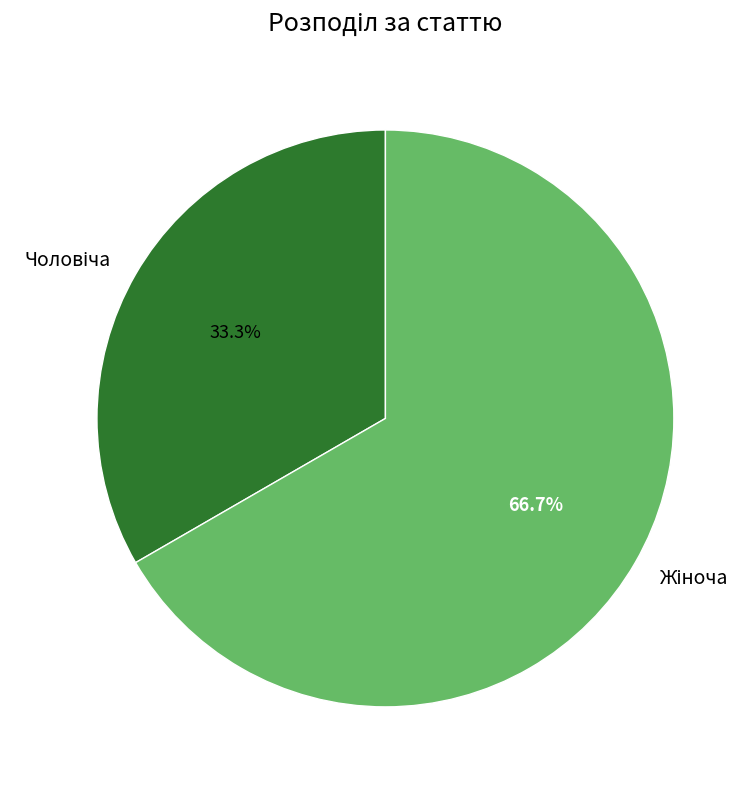

Is there a majority slice in this chart?

Yes